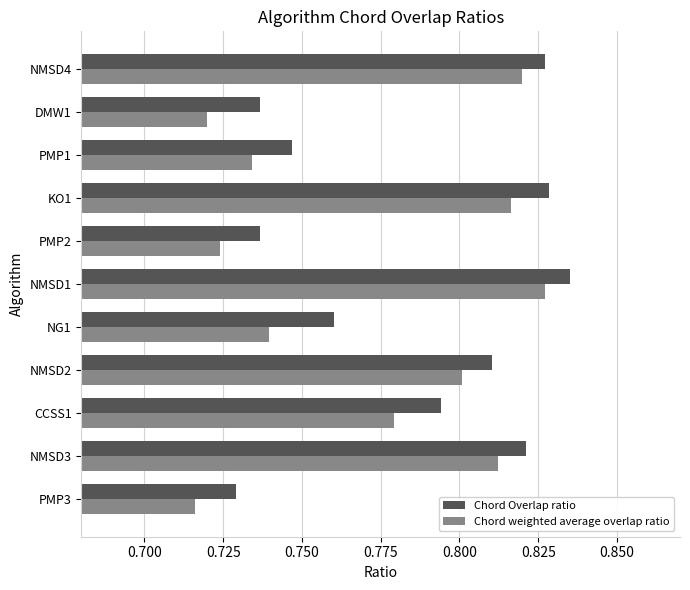

At which label is Chord weighted average overlap ratio closest to 0?

PMP3